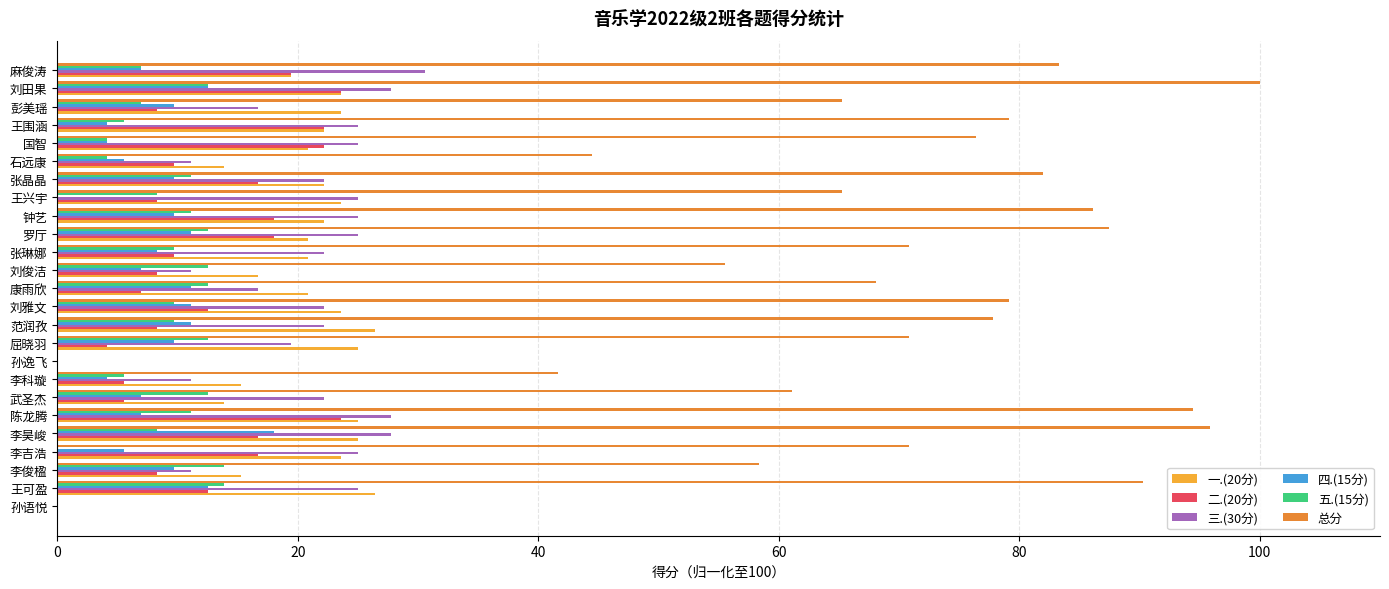

Between 屈晓羽 and 罗厅, which series saw the biggest shift?

总分